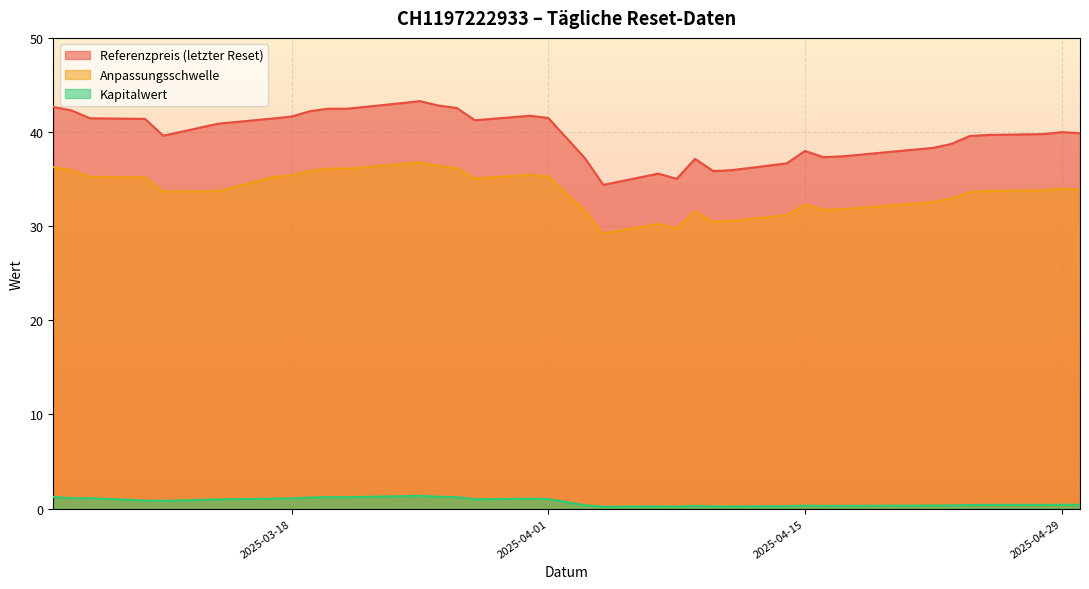

Rank the series at 2025-04-10 from highest to lowest value.

Referenzpreis (letzter Reset), Anpassungsschwelle, Kapitalwert